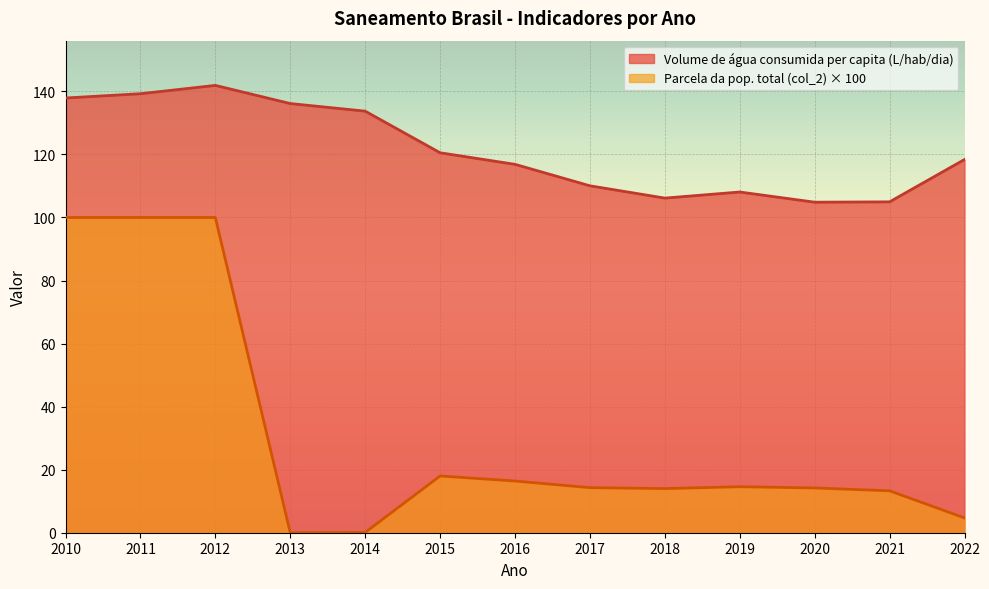

Which series changed the most between 2011 and 2013?

Parcela da pop. total (col_2) × 100